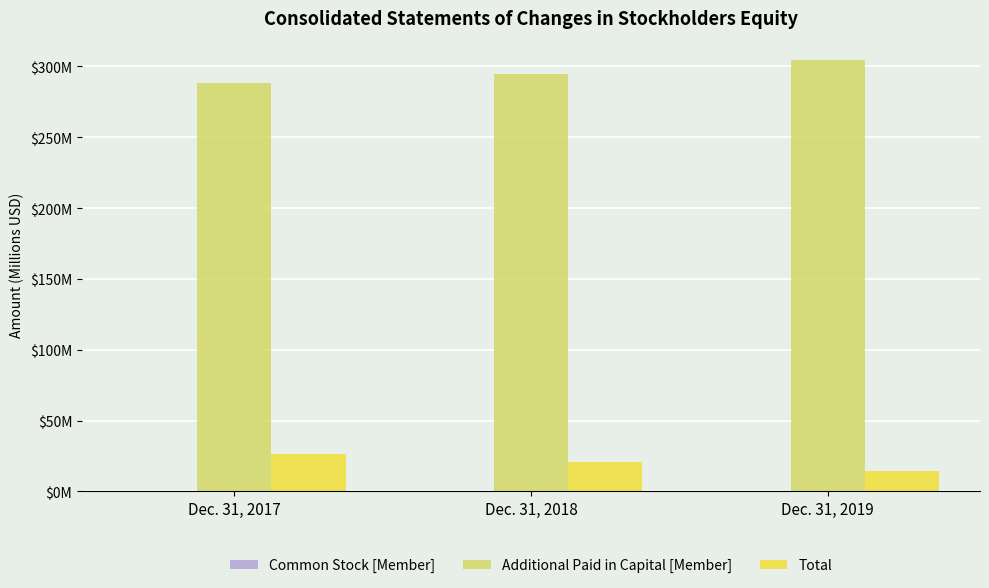

What is the minimum value for Additional Paid in Capital [Member]?

288.4